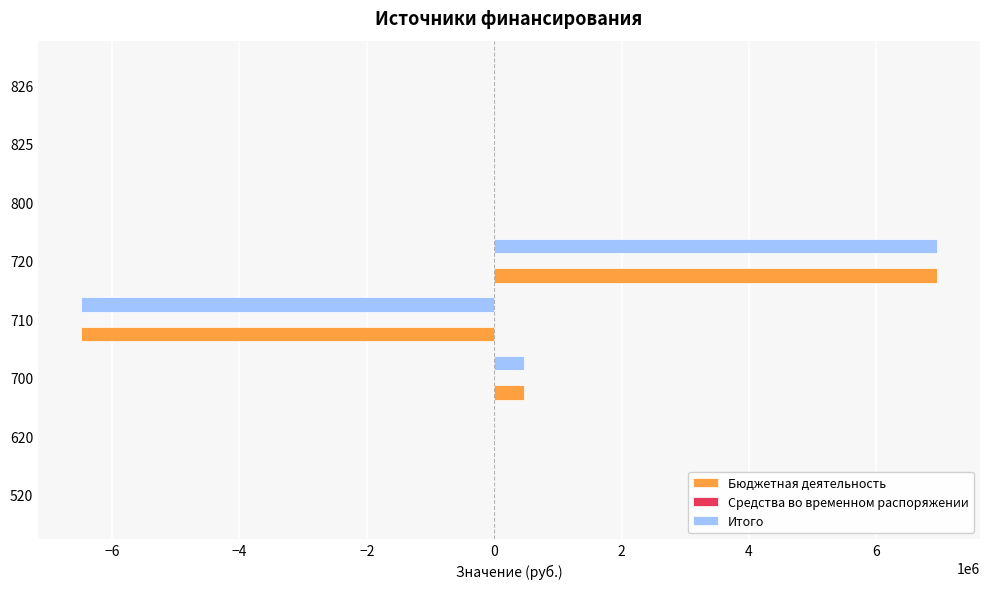

What is the sum of the Бюджетная деятельность values at 710 and 800?

-6488139.4